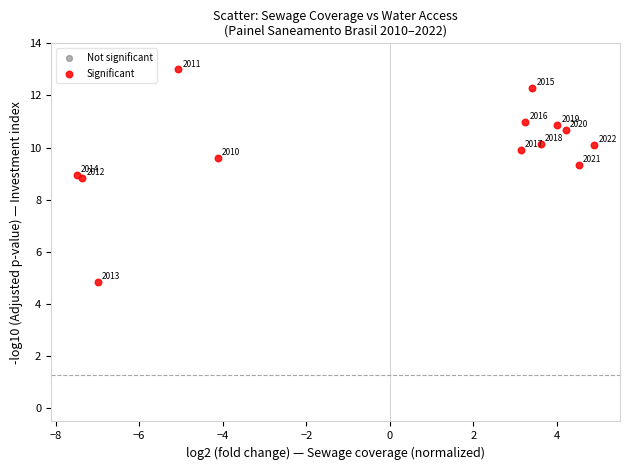

What Y value in the scatter plot is closest to 8?

8.8